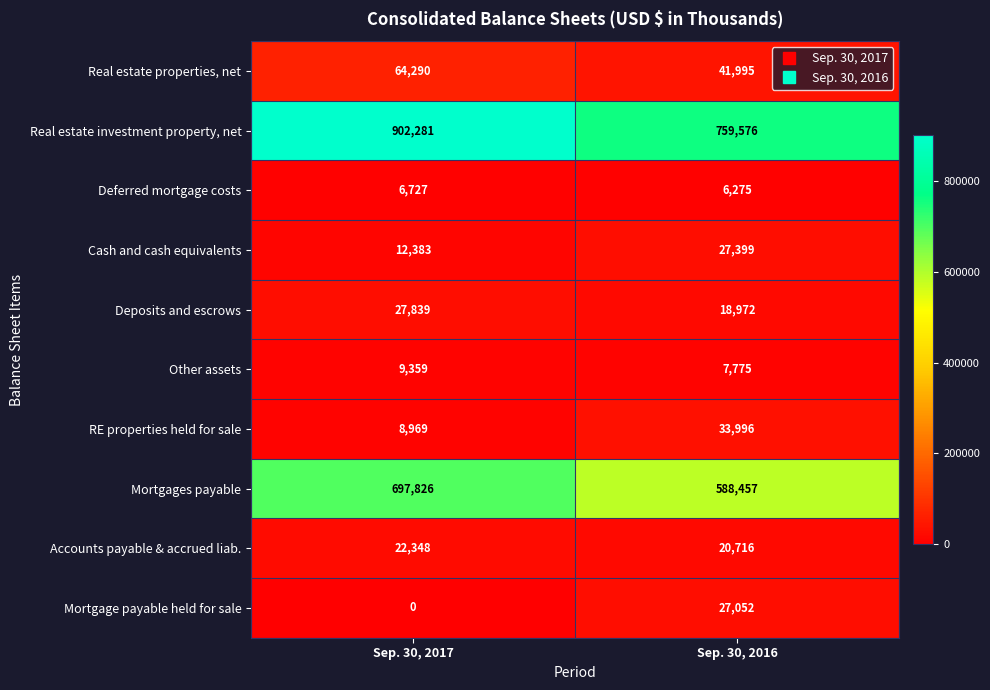

Read the Deferred mortgage costs value at Sep. 30, 2016, to the nearest 10.

6280